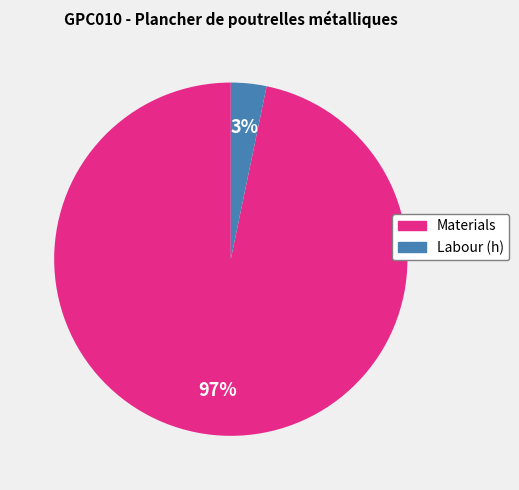

Count the number of slices in the pie.

2